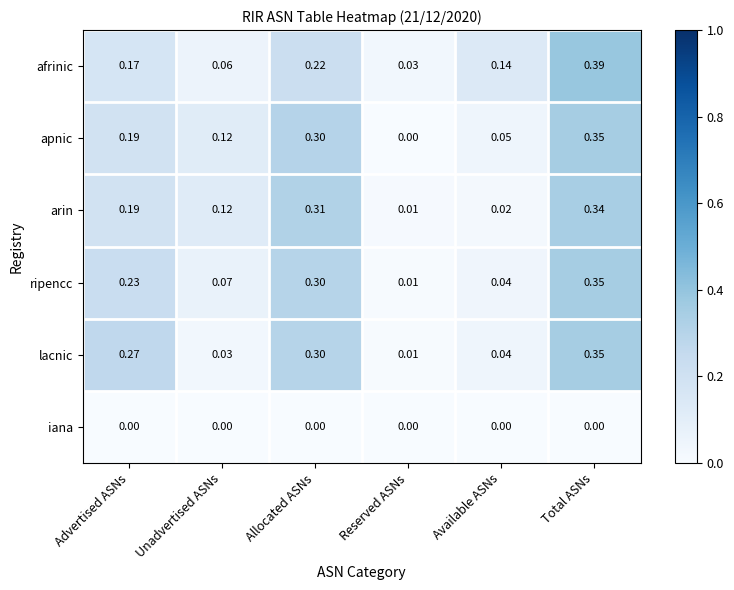

Which series has the largest range (max minus min)?

afrinic